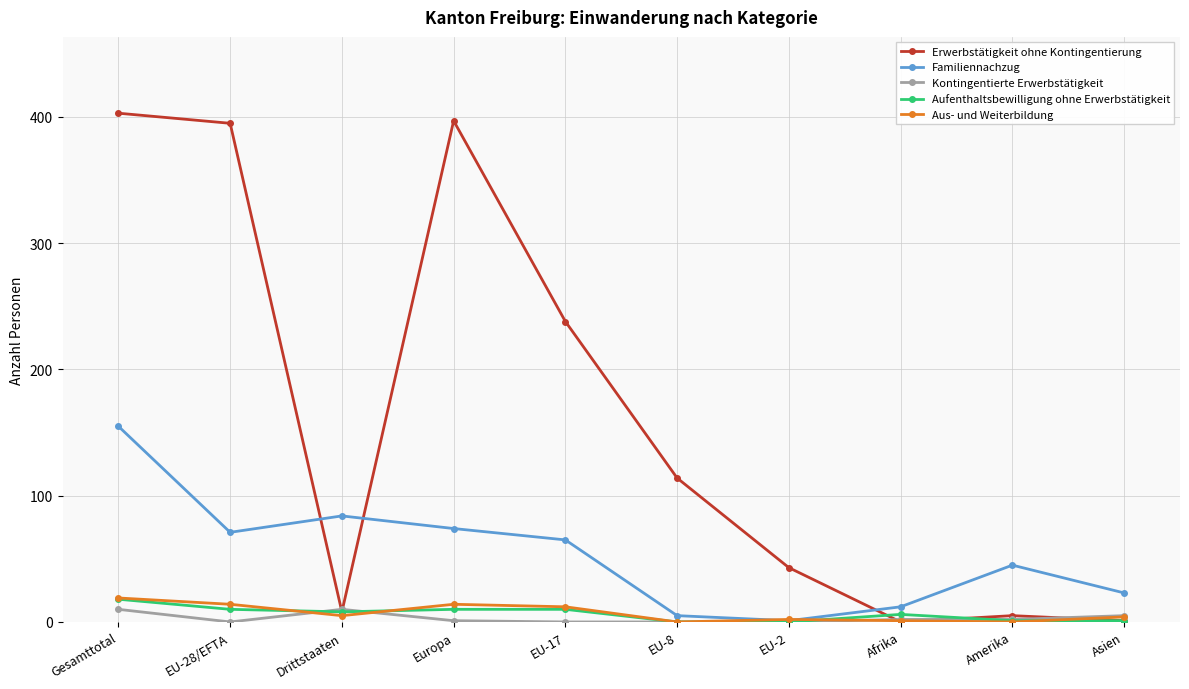

In Familiennachzug, how many points are lower than both neighbors (excluding endpoints)?

2